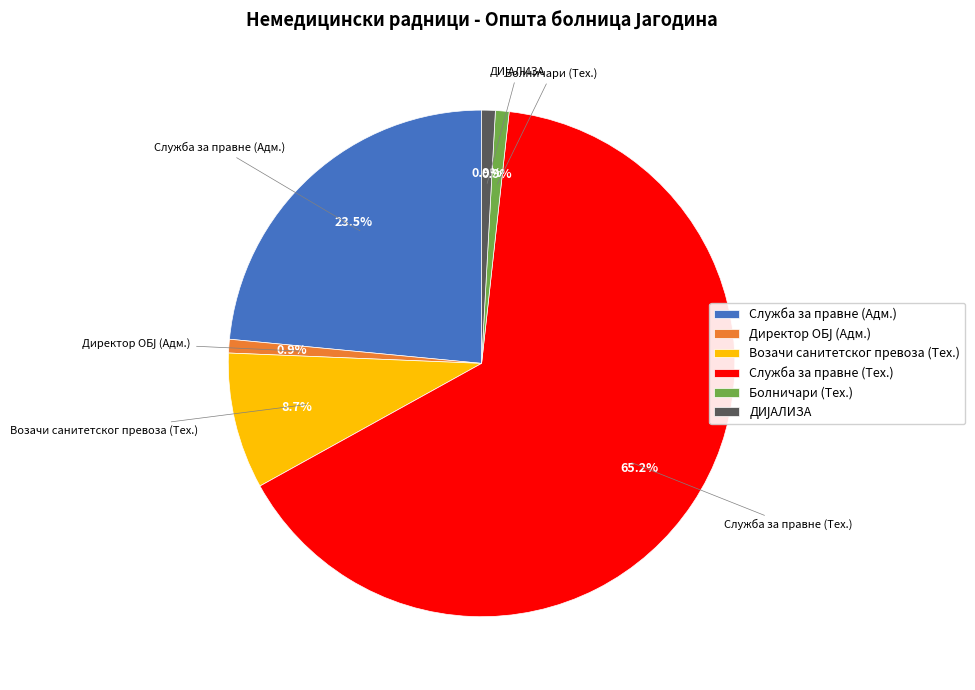

Which category has the biggest portion of the pie?

Служба за правне (Тех.)